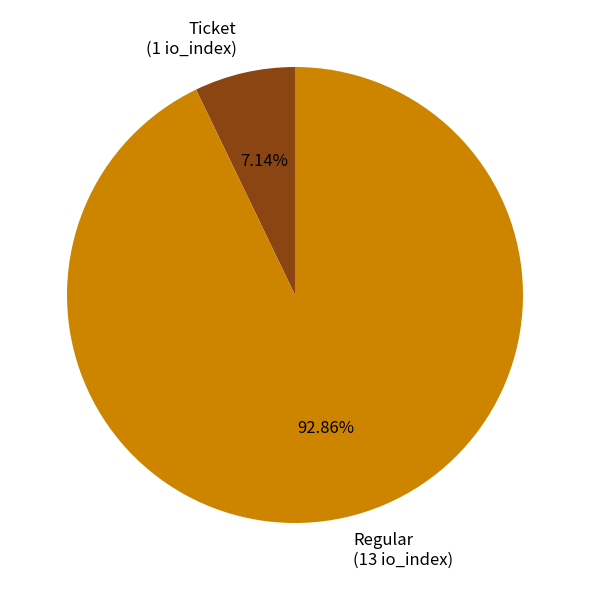

Approximately how many times larger is the value at Regular (13 io_index) compared to Ticket (1 io_index)?

13.0